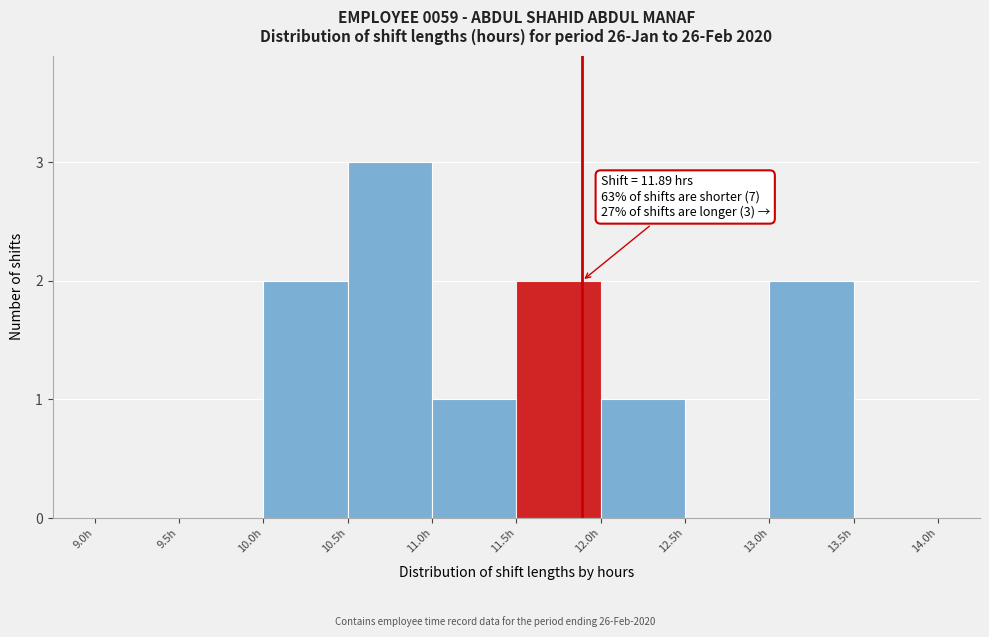

Which range on the x-axis has the tallest bar?

10.5 to 11.0